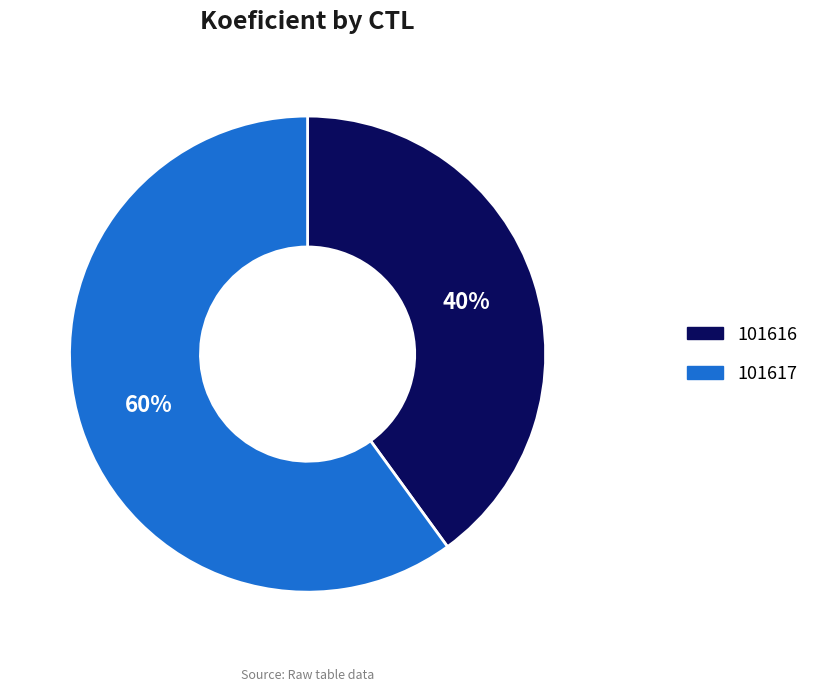

Is there a majority slice in this chart?

Yes